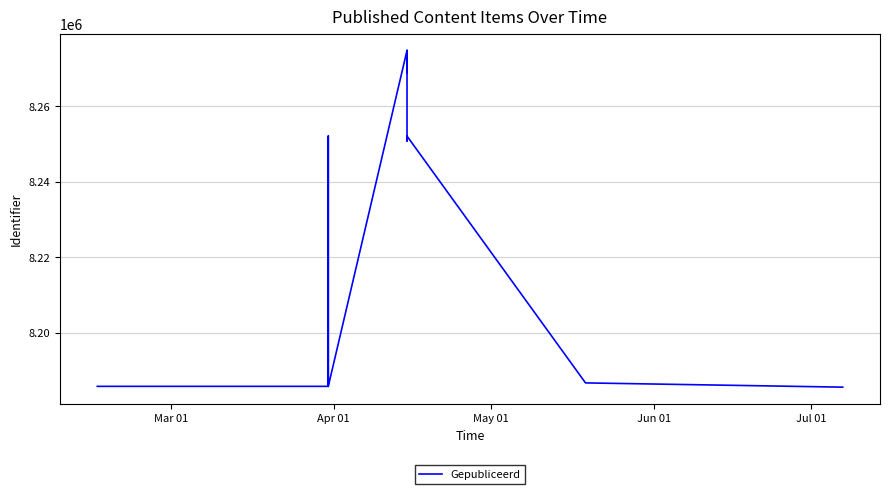

Is it true that the value at 7 is 4380817?

False